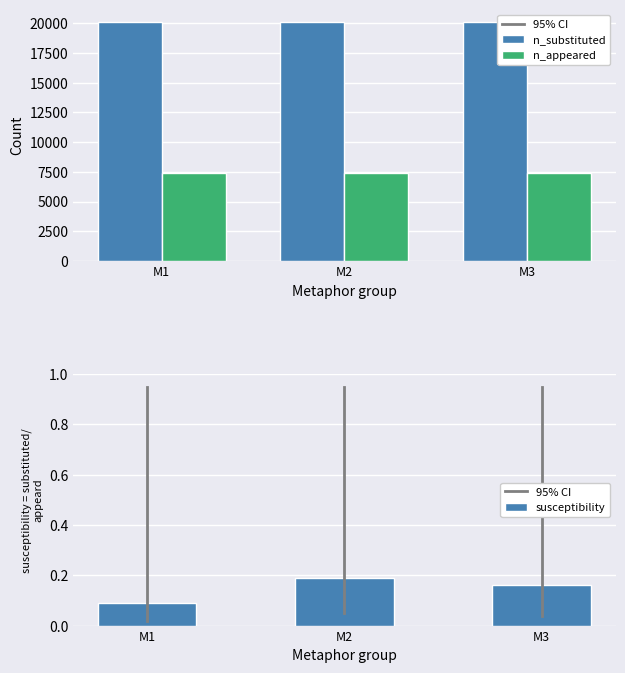

What are all the series names shown in the legend?

n_substituted, n_appeared, susceptibility